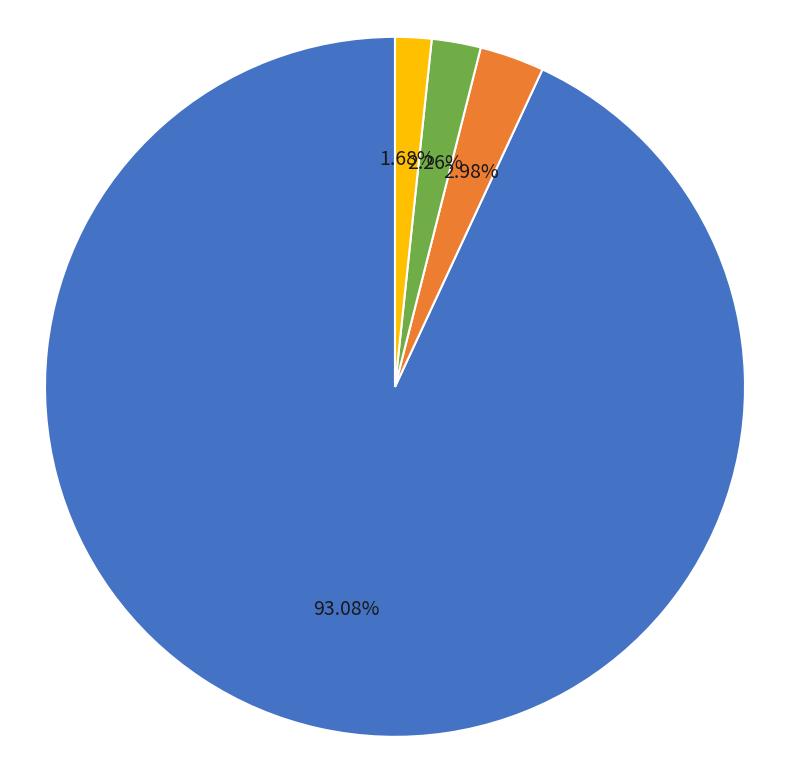

Is there any slice that represents more than half of the pie?

Yes